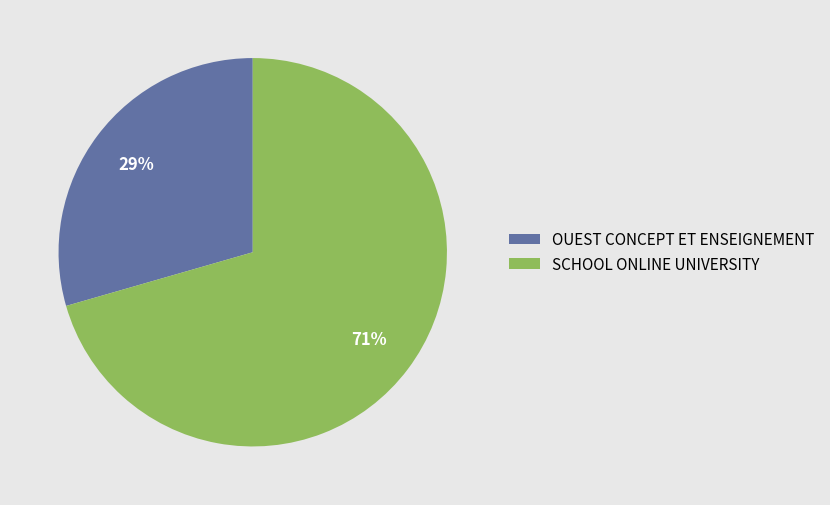

The SCHOOL ONLINE UNIVERSITY slice represents 79% of the pie. True or false?

False